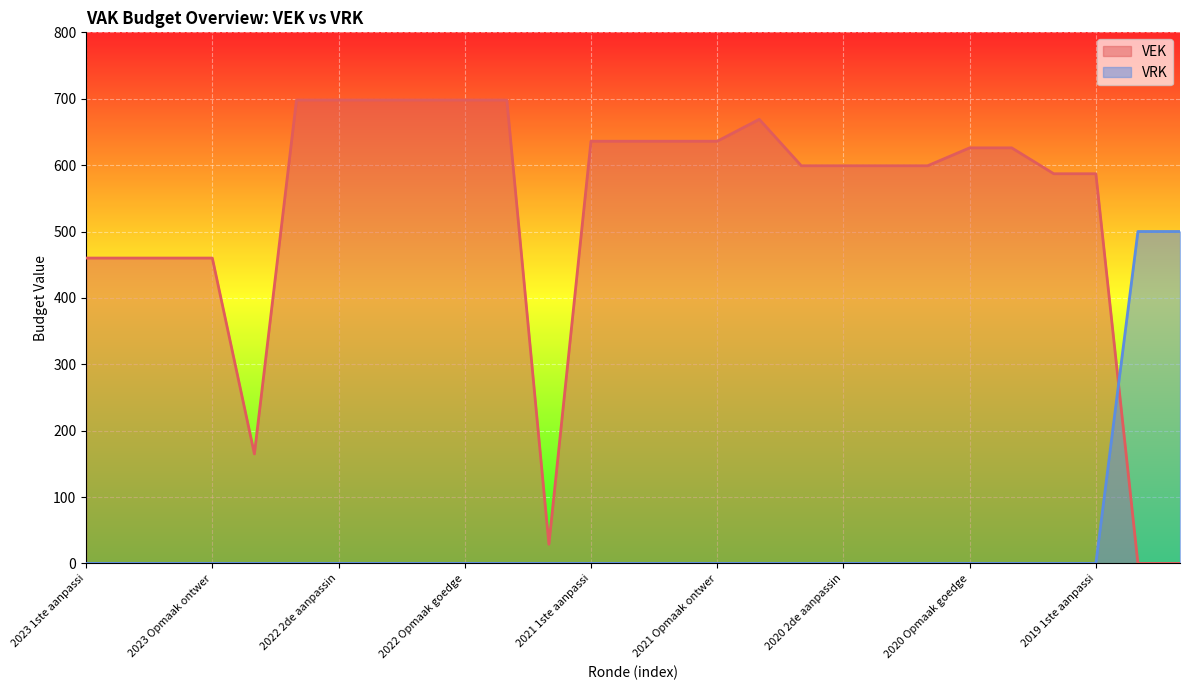

What is the maximum value for VEK?

698